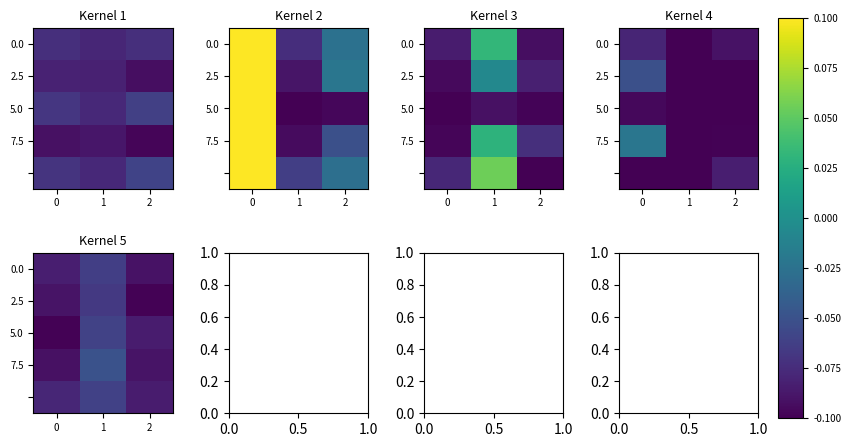

What is the sum of the 7.5 values at 2 and 0?

-0.2